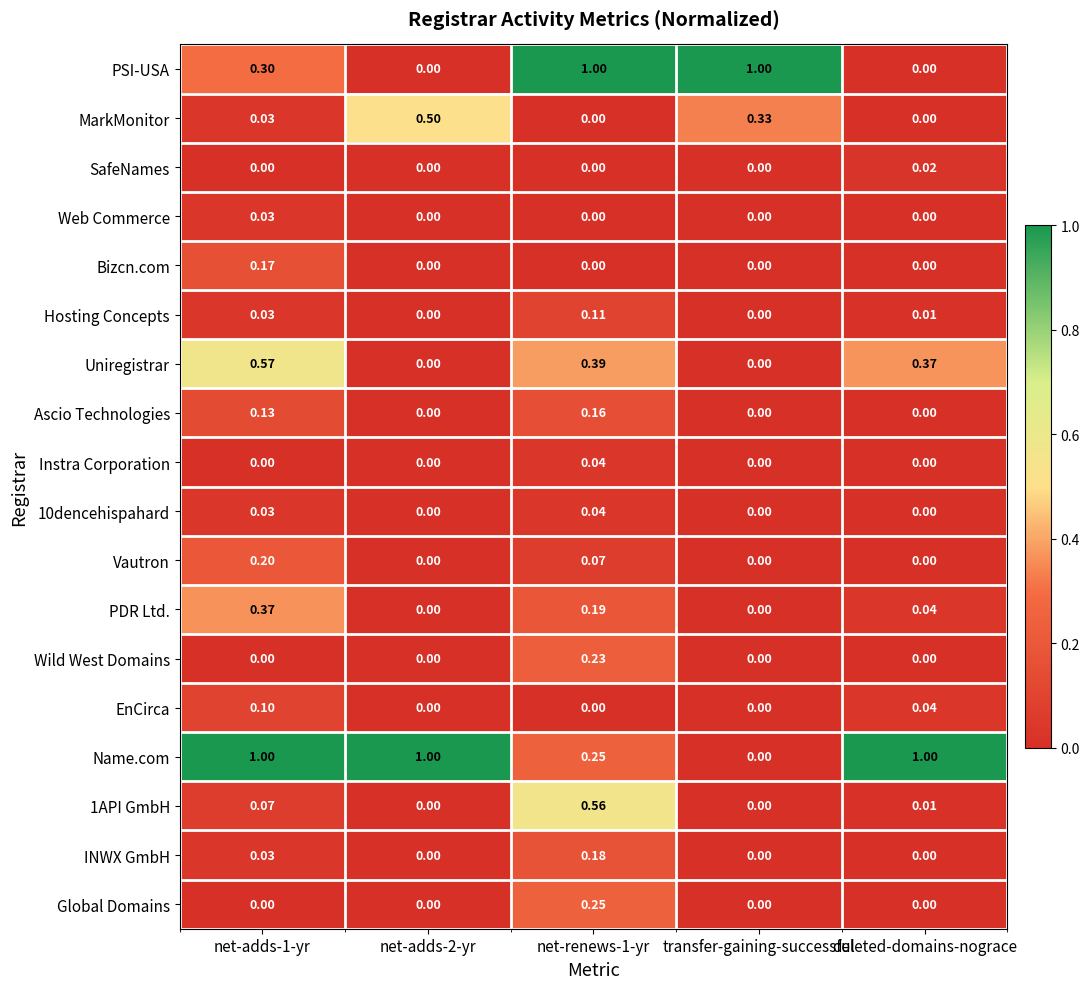

Between net-renews-1-yr and deleted-domains-nograce, which series saw the biggest shift?

PSI-USA